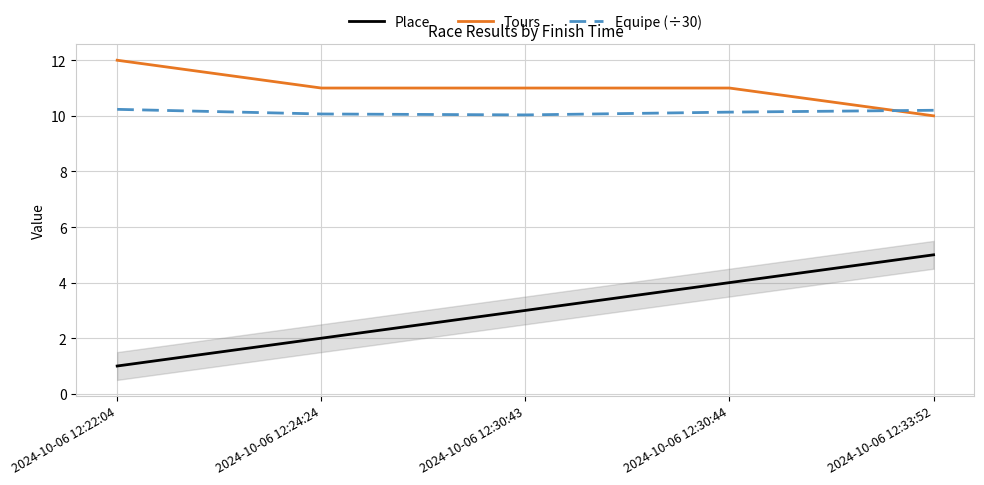

True or false: Tours and Equipe (÷30) cross at least once.

True